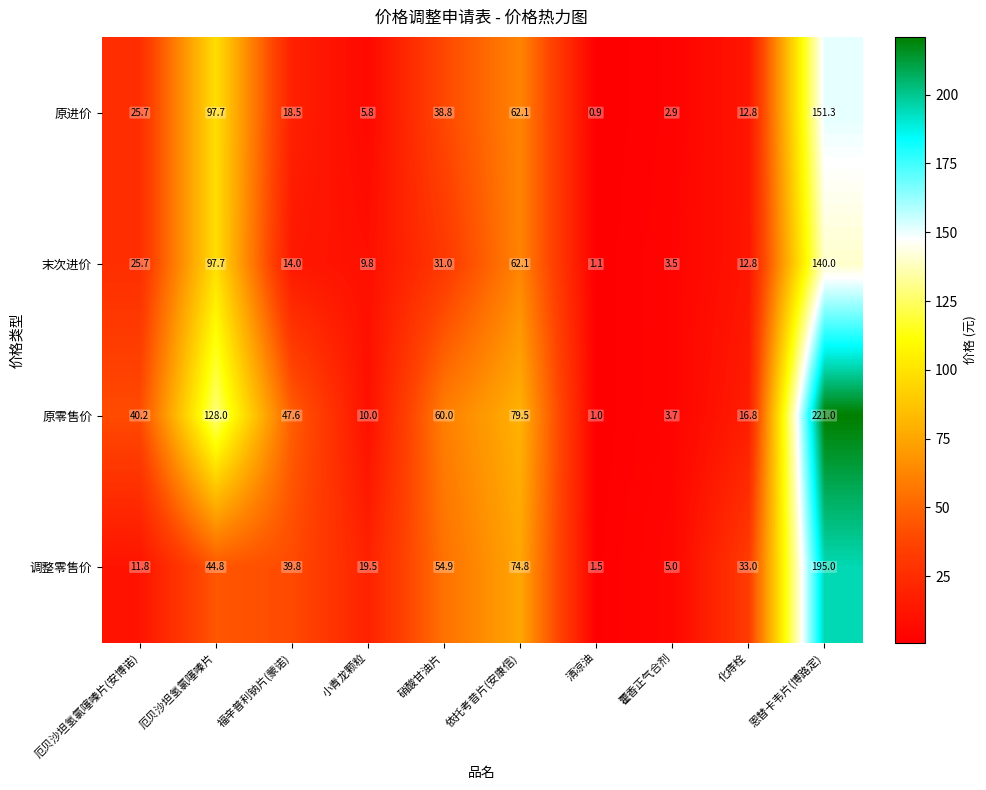

What is the smallest value displayed?

0.9